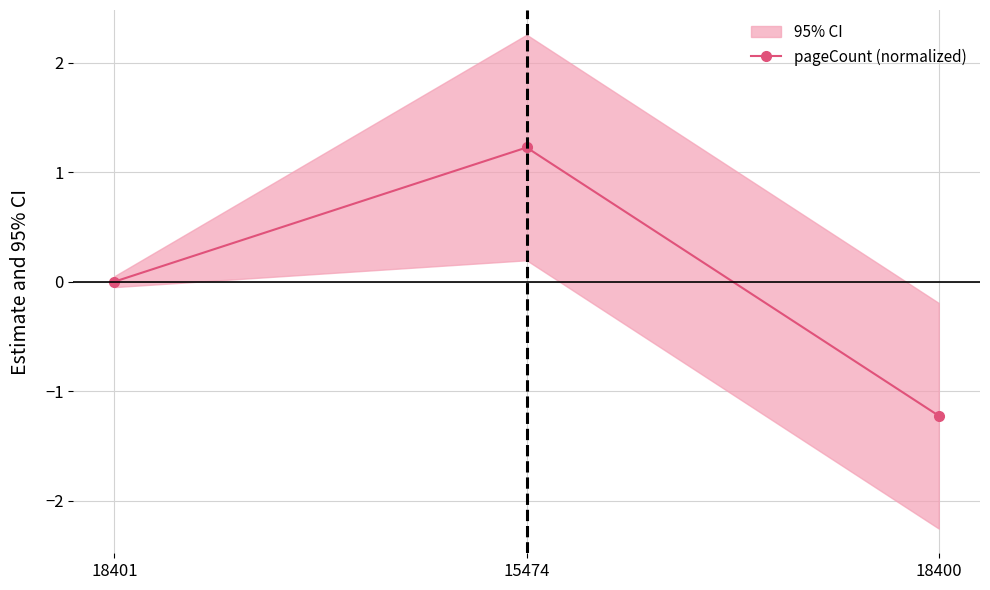

How many positive values are there?

1